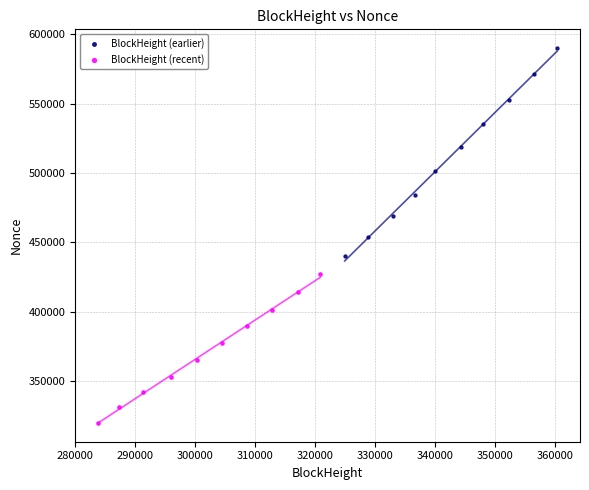

Which series reaches the maximum Y coordinate?

BlockHeight (earlier)